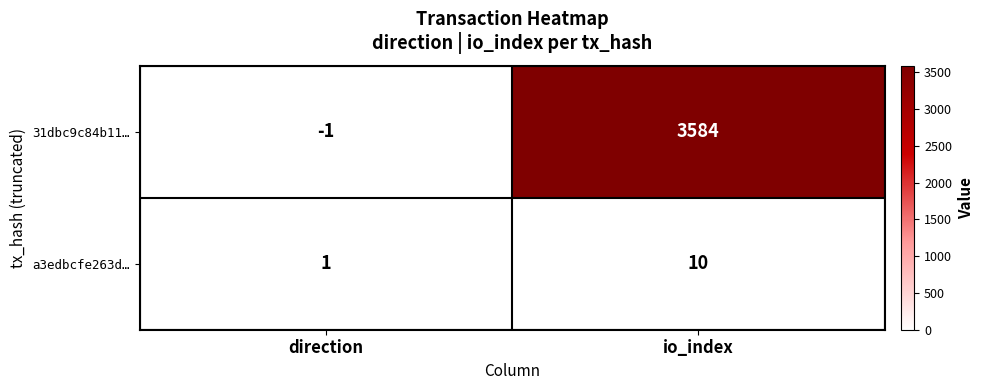

At direction, list the series in order from smallest to largest.

31dbc9c84b11…, a3edbcfe263d…